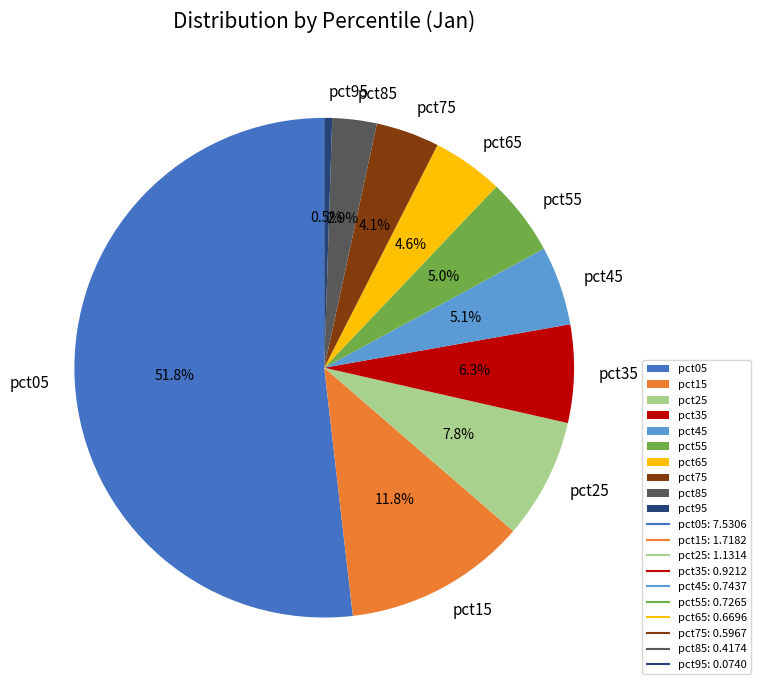

To the nearest percent, what is the combined percentage of pct65 and pct25?

12%